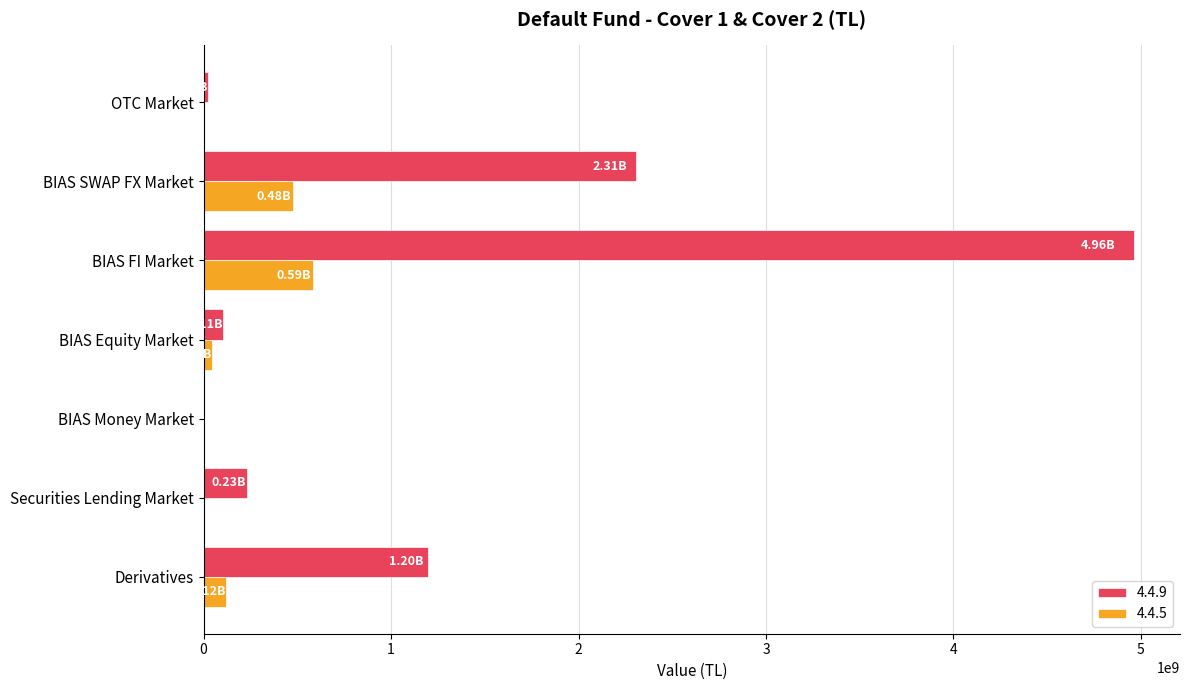

What is the sum of all 4.4.5 values?

1222782306.7